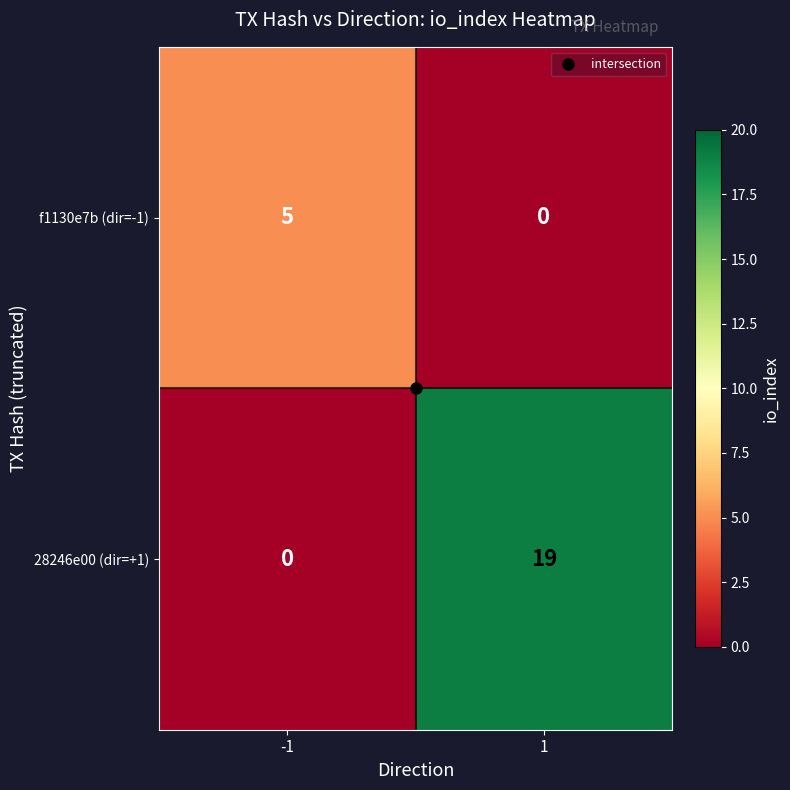

What is the sum of the f1130e7b (dir=-1) values at -1 and 1?

5